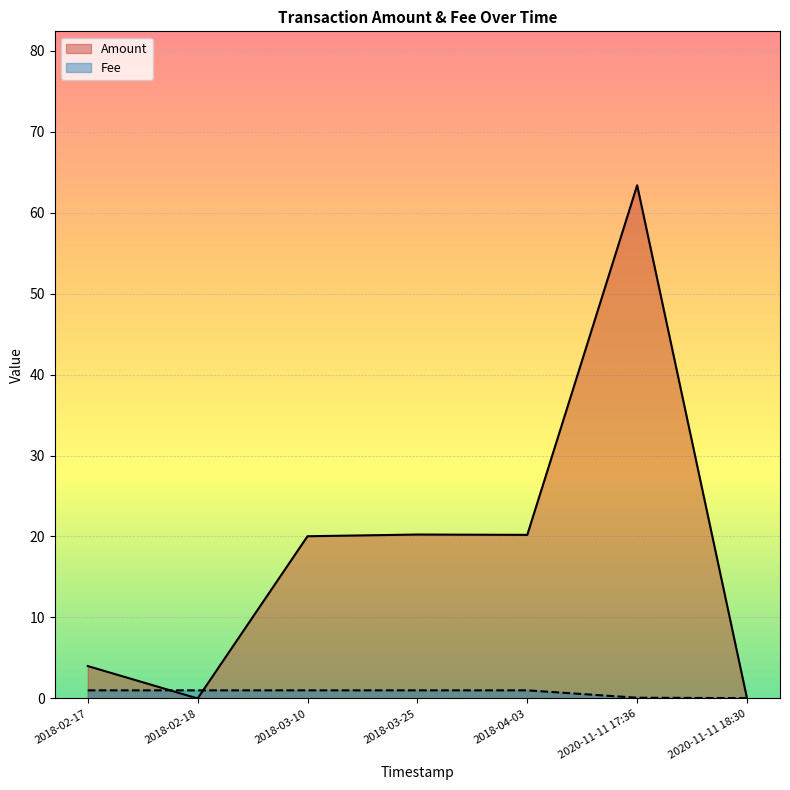

Rank the categories by Fee value from lowest to highest.

2020-11-11 18:30, 2020-11-11 17:36, 2018-02-17, 2018-02-18, 2018-03-10, 2018-03-25, 2018-04-03